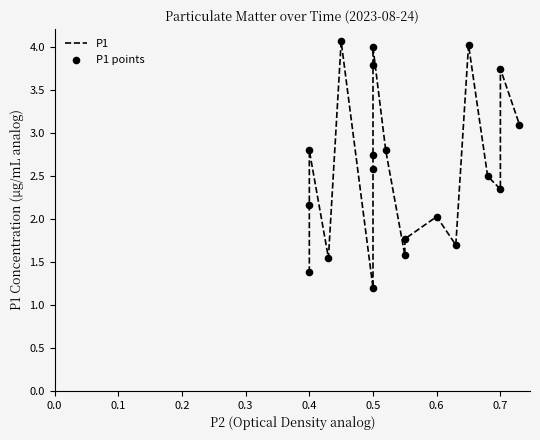

What are all the series names shown in the legend?

P1, P1 points